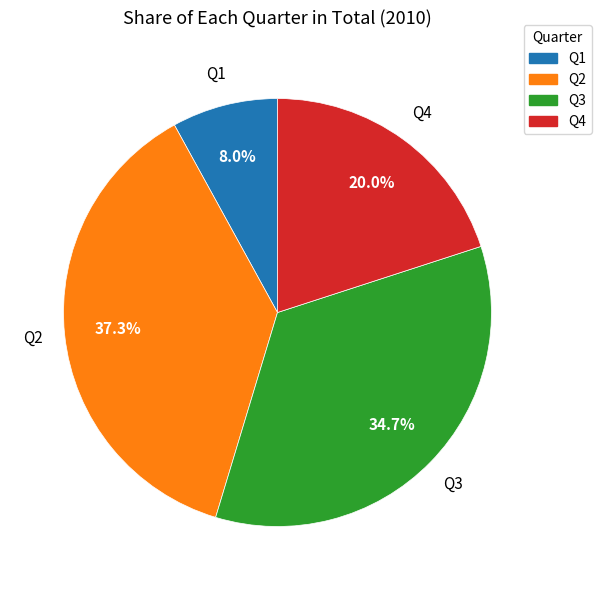

To the nearest percent, what is the difference between the largest and smallest slice percentages?

29%